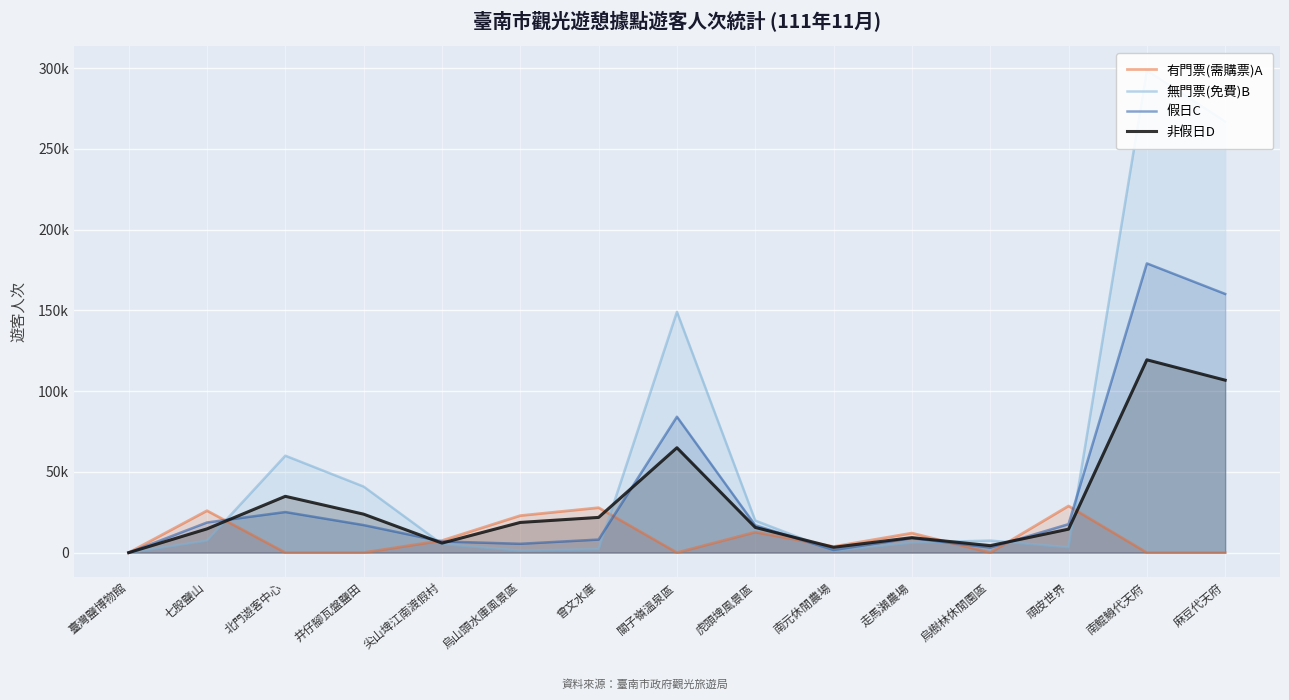

What position from the left is 關子嶺溫泉區?

8